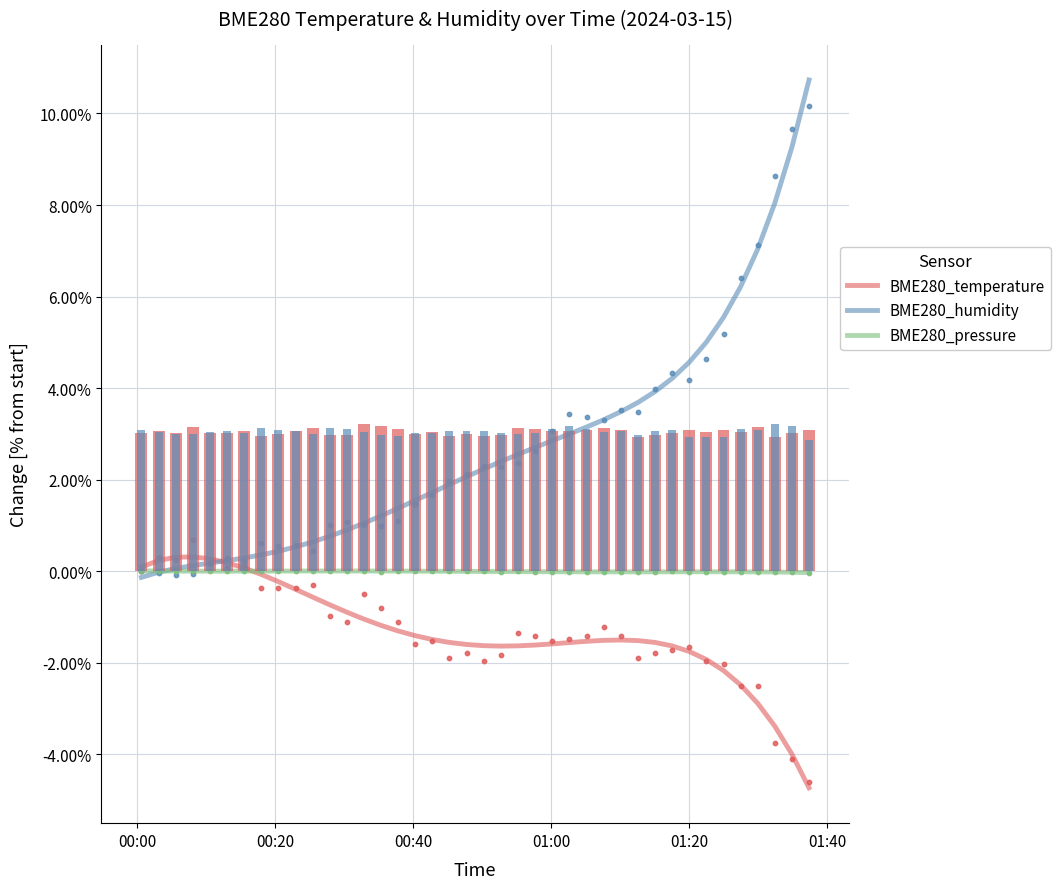

At how many categories does at least one series exceed 2?

21